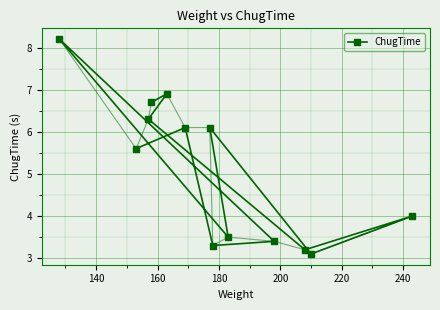

What is the minimum value shown in the chart?

3.1